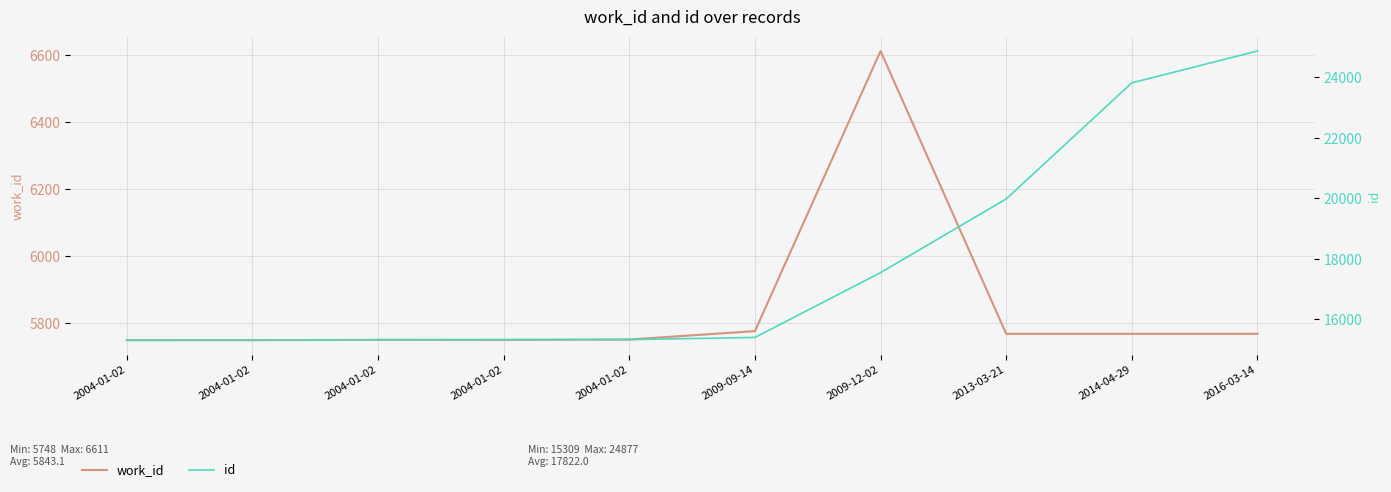

Rank the series by their maximum value, from highest to lowest.

id, work_id